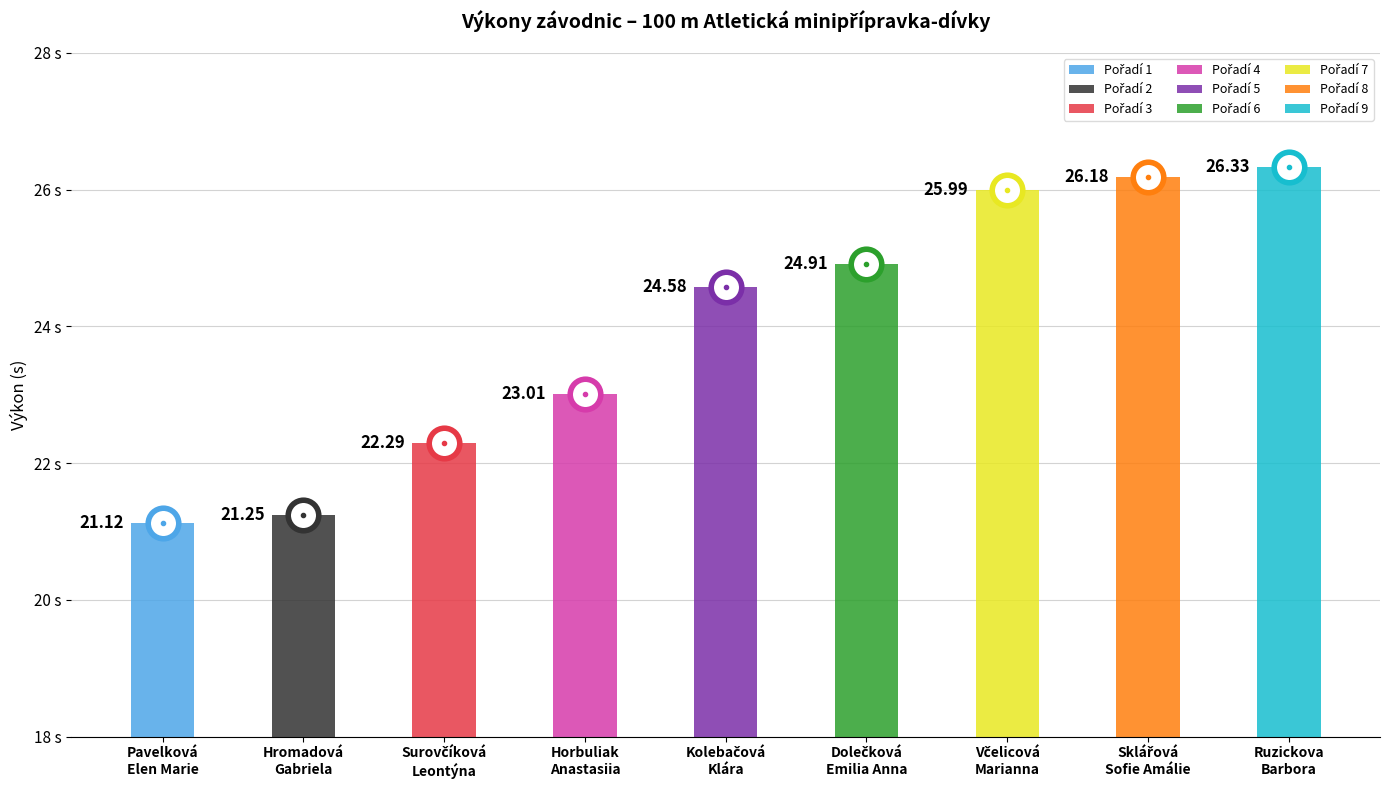

Rank the categories by value from highest to lowest.

Ruzickova
Barbora, Sklářová
Sofie Amálie, Včelicová
Marianna, Dolečková
Emilia Anna, Kolebačová
Klára, Horbuliak
Anastasiia, Surovčíková
Leontýna, Hromadová
Gabriela, Pavelková
Elen Marie